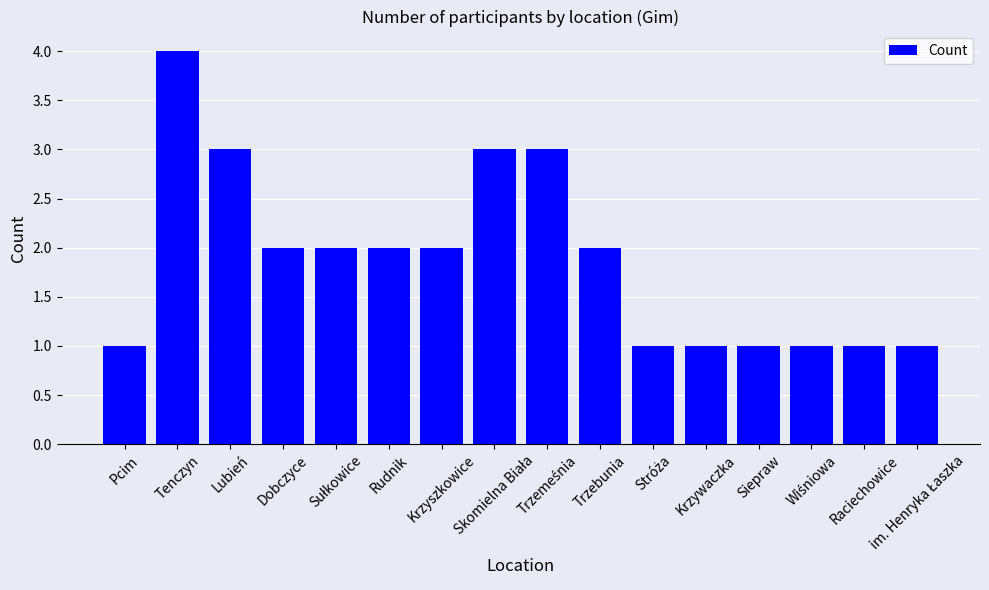

Reading right to left, what are all the values shown in this chart?

1	1	1	1	1	1	2	3	3	2	2	2	2	3	4	1